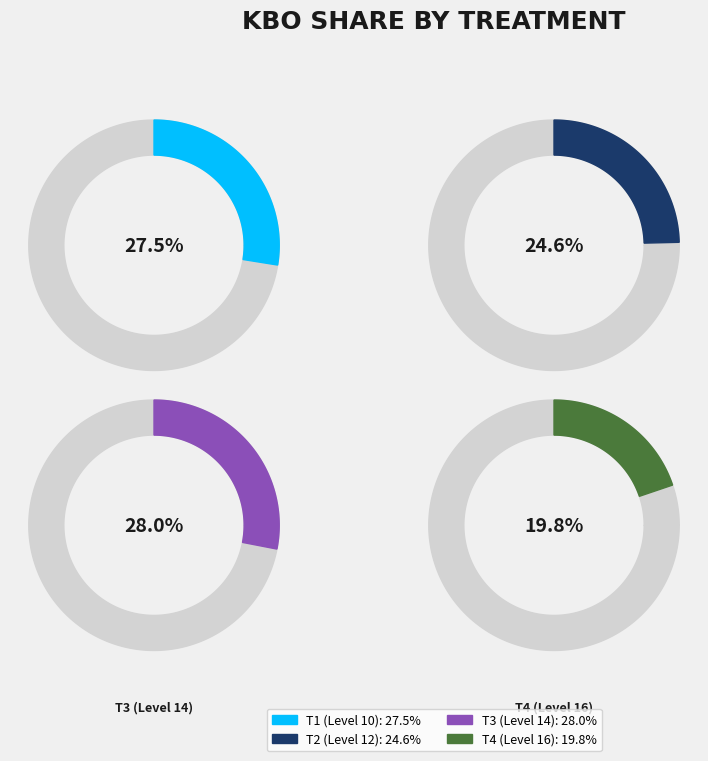

To the nearest percent, what is the combined percentage of T1 (Level 10) and T3 (Level 14)?

56%